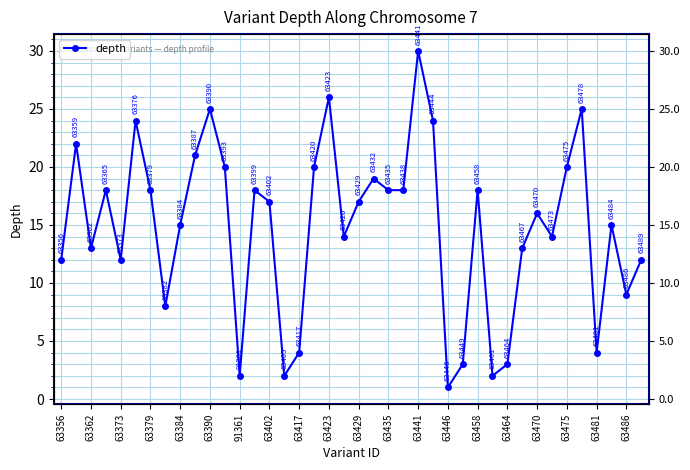

How many data points are less than 17?

20